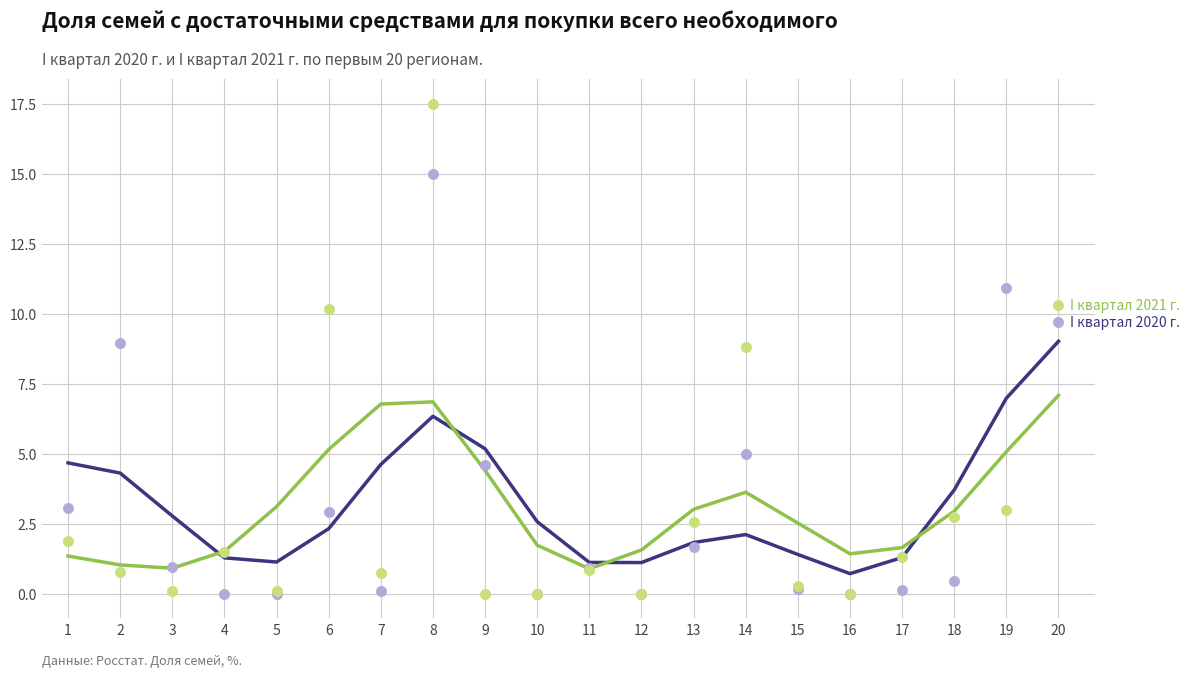

Which series contains the highest Y value?

I квартал 2020 г.